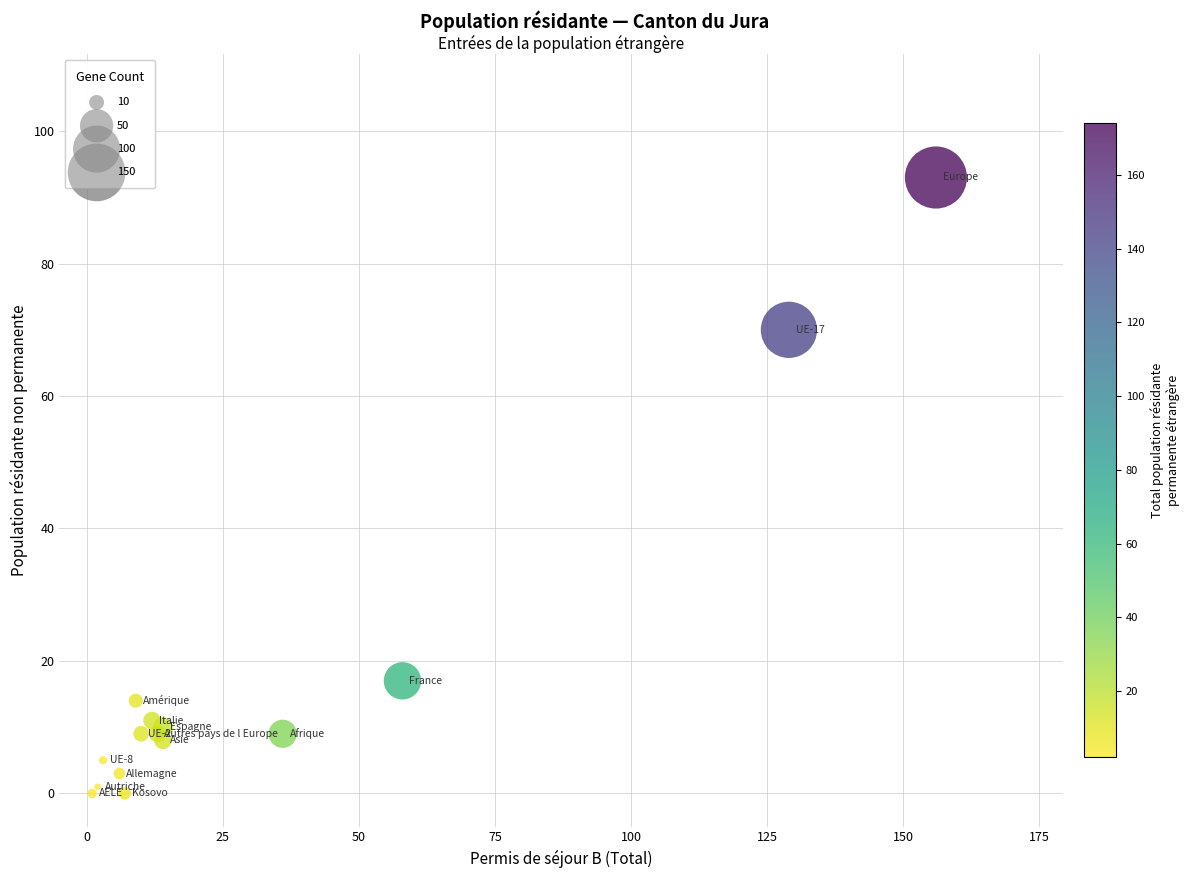

What Y value in the scatter plot is closest to 46?

70